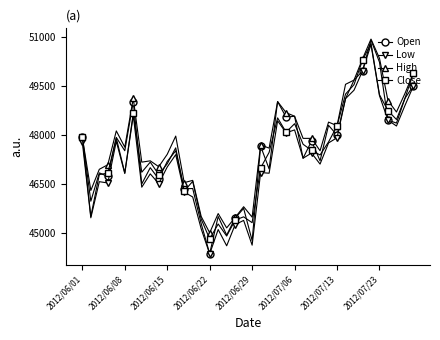

In Open, how many points are lower than both neighbors (excluding endpoints)?

15